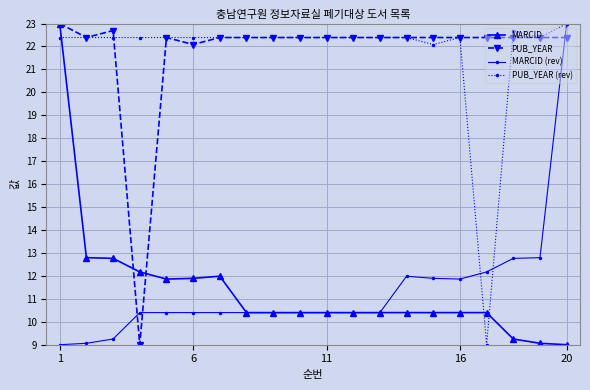

At how many categories does at least one series exceed 21?

20